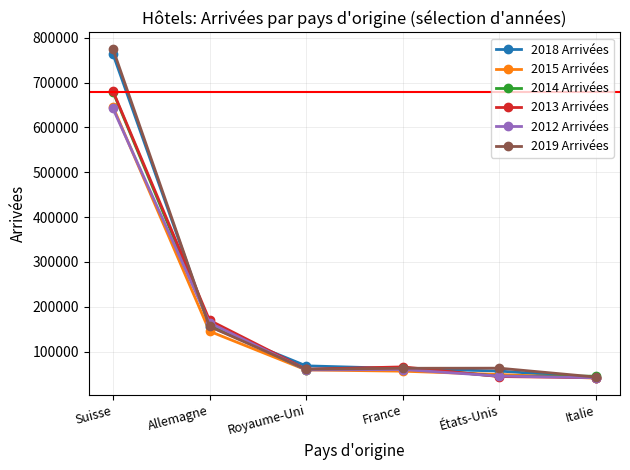

What is the spread (max minus min) of values at France?

9550